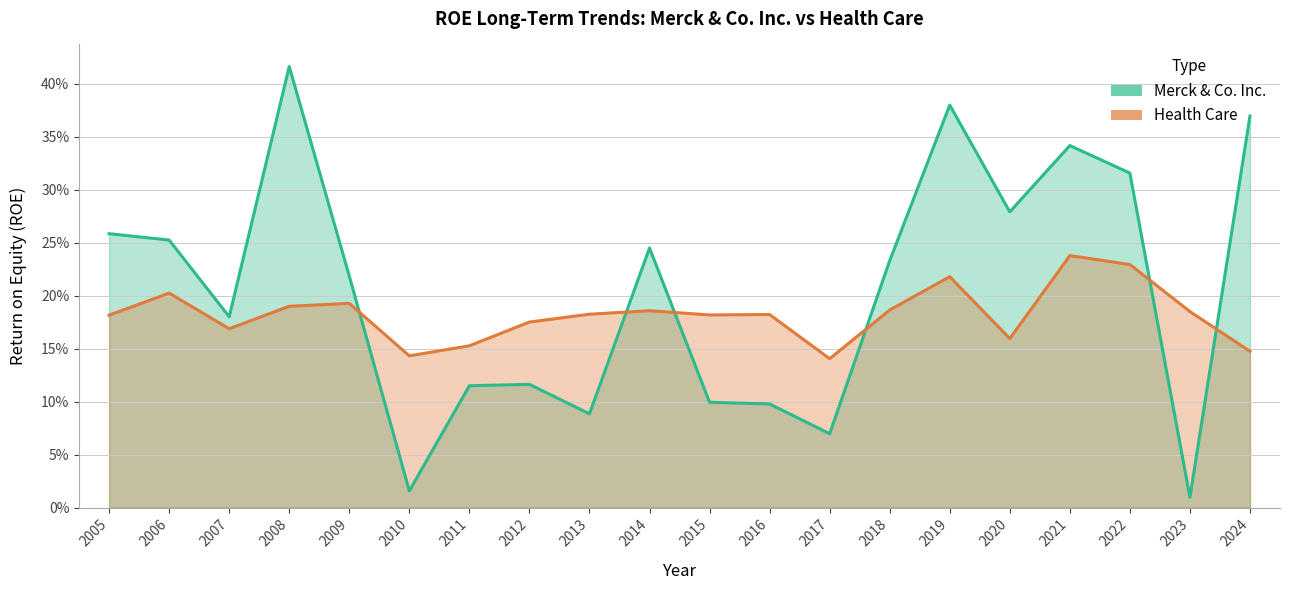

What is the difference between the maximum and minimum values in the Merck & Co. Inc. series?

0.4